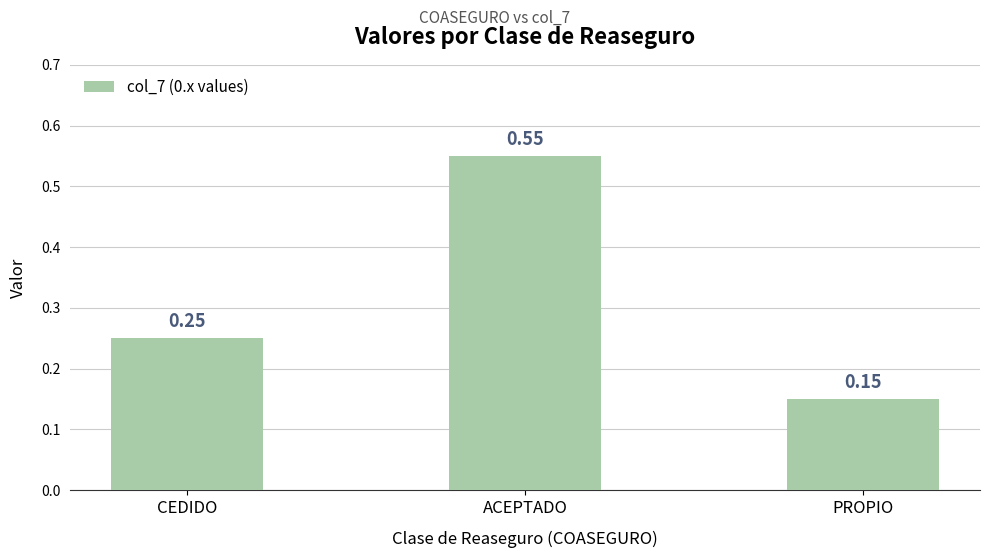

Rank the categories by value from highest to lowest.

ACEPTADO, CEDIDO, PROPIO